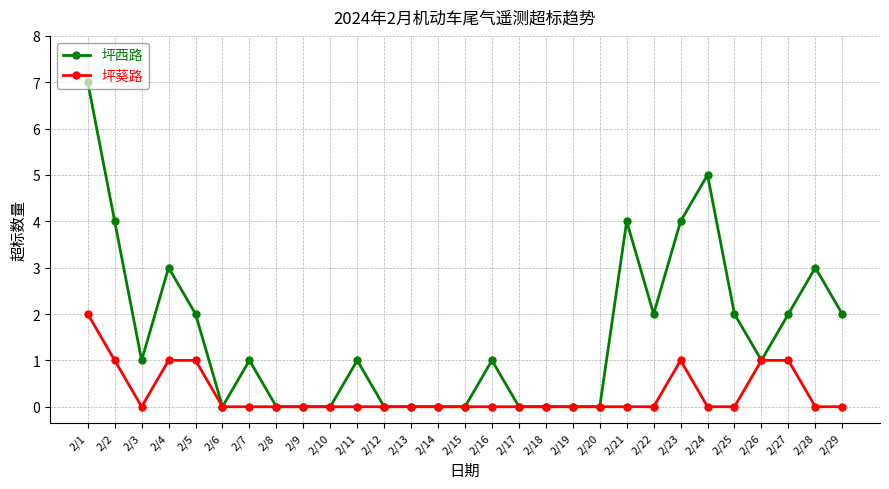

How many distinct data groups are displayed?

2